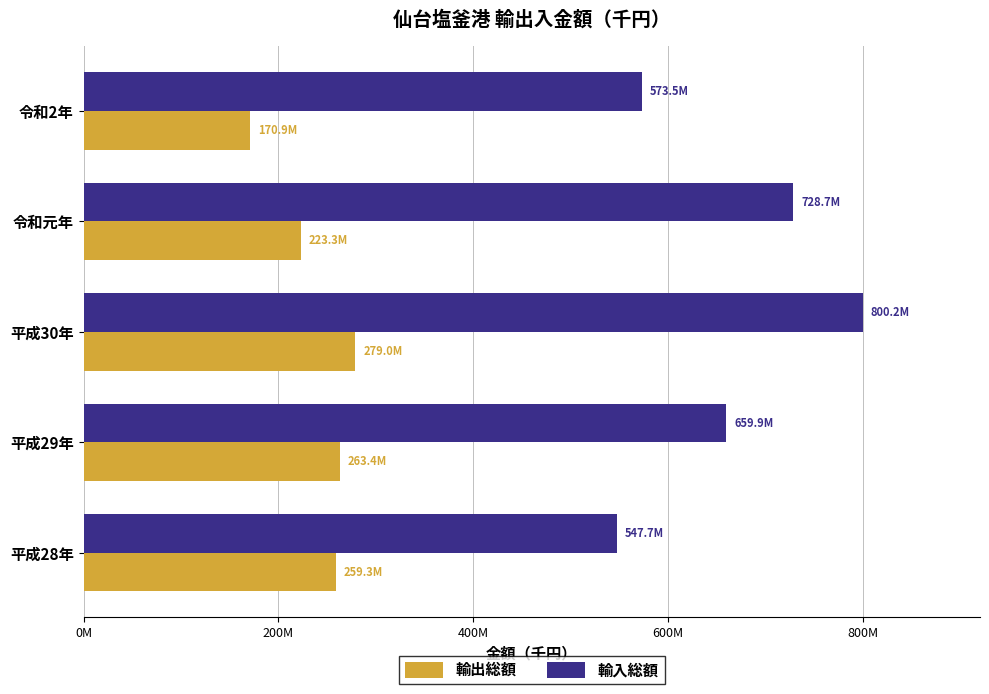

What are all the series names shown in the legend?

輸出総額, 輸入総額